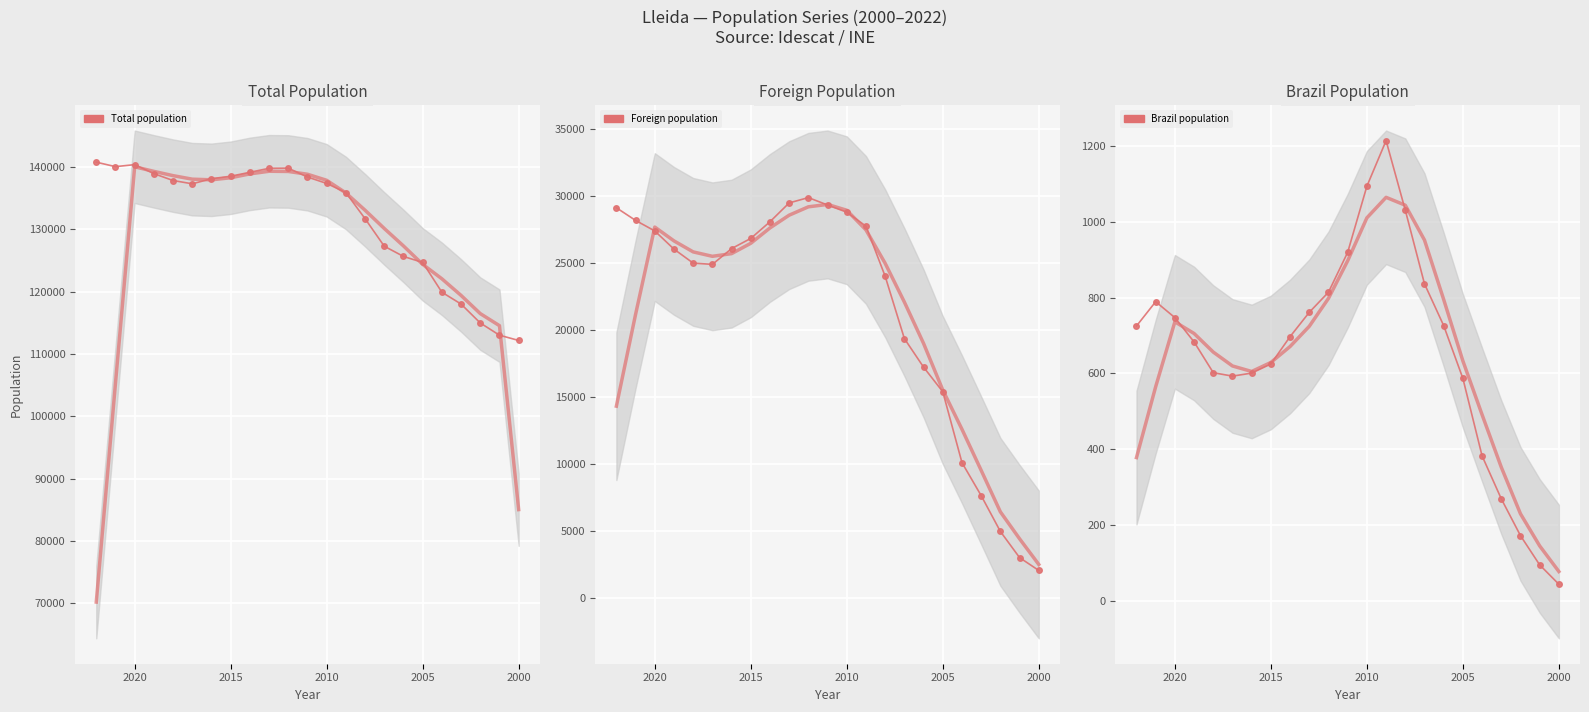

Where does the Total population series first go above 137387?

2020